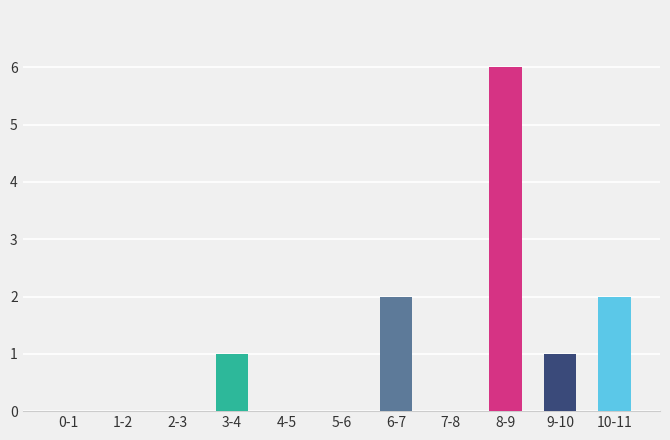

Reading left to right, what are all the values shown in this chart?

0-1=0	1-2=0	2-3=0	3-4=1	4-5=0	5-6=0	6-7=2	7-8=0	8-9=6	9-10=1	10-11=2